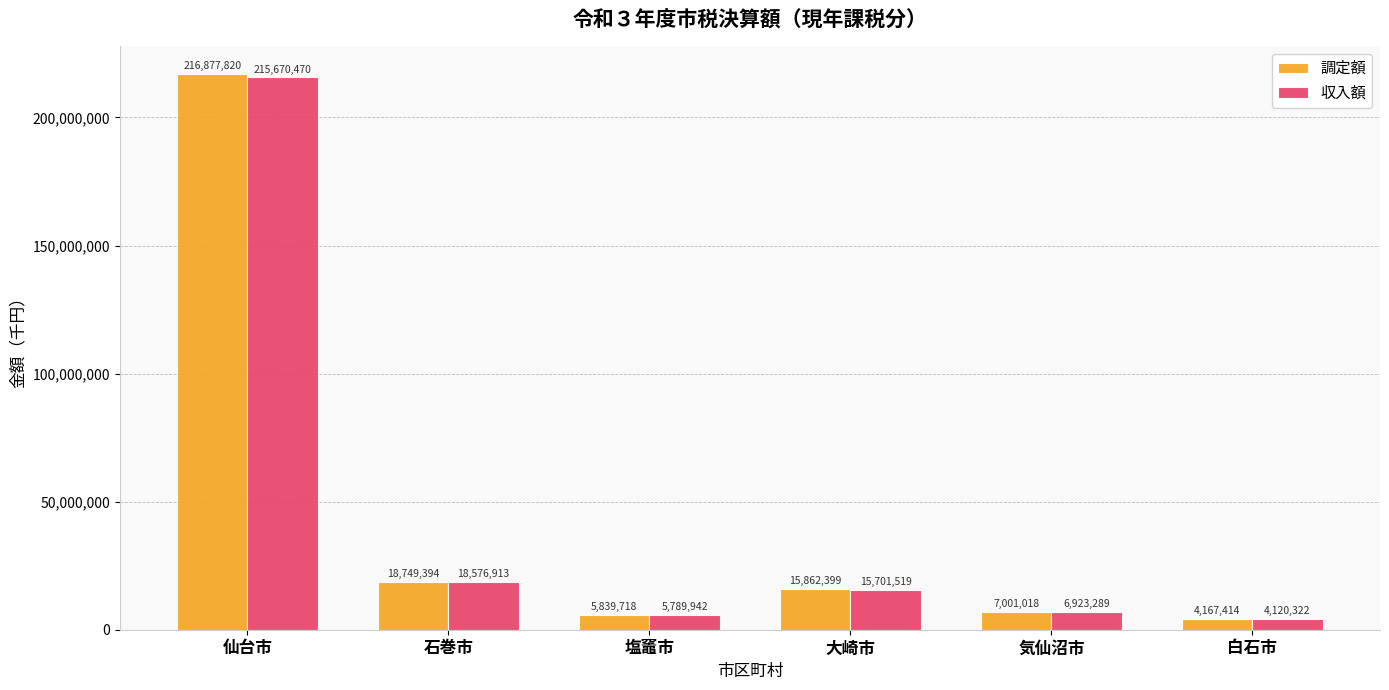

The 収入額 series shows 348066728 at 仙台市. True or false?

False